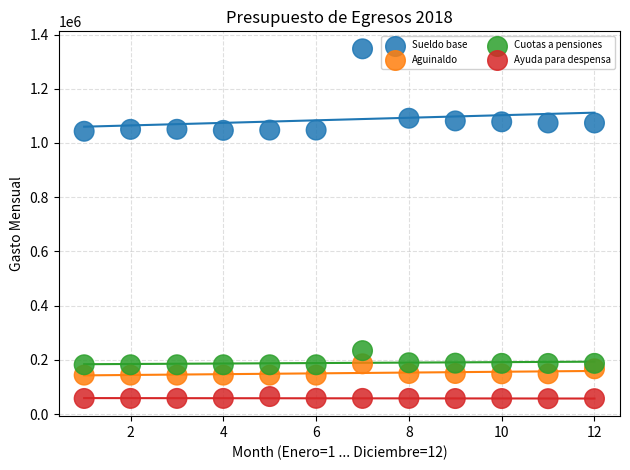

Which series has the widest spread of Y values?

Sueldo base